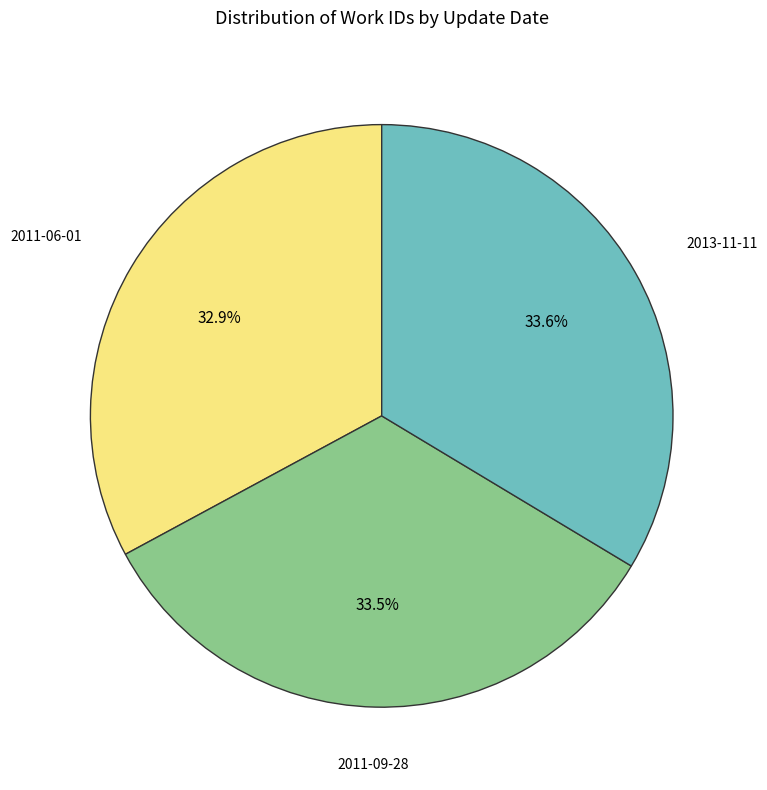

To the nearest percent, what is the difference between the largest and smallest slice percentages?

1%